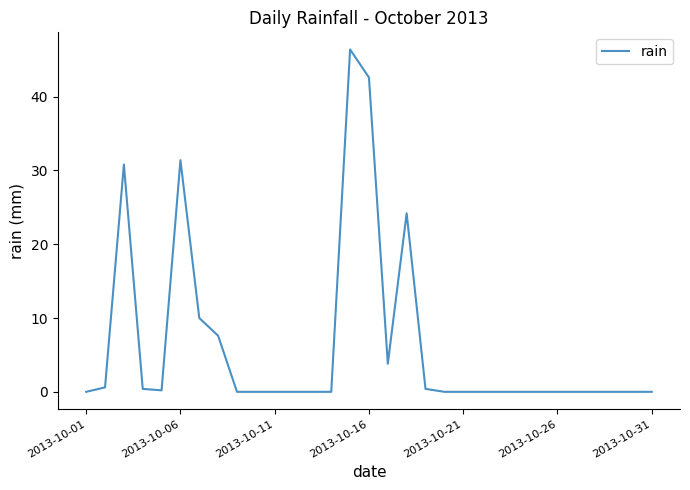

What is the maximum value shown in the chart?

46.4